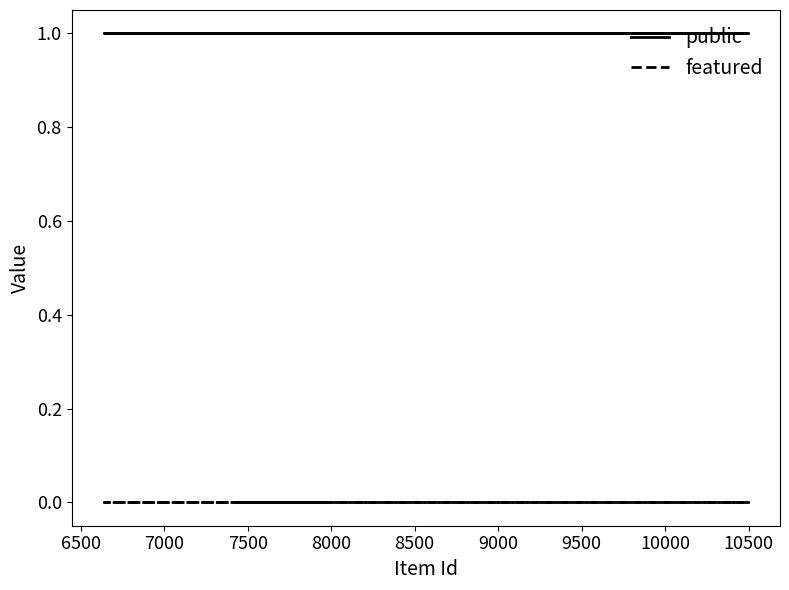

What is the average value of the public series?

1